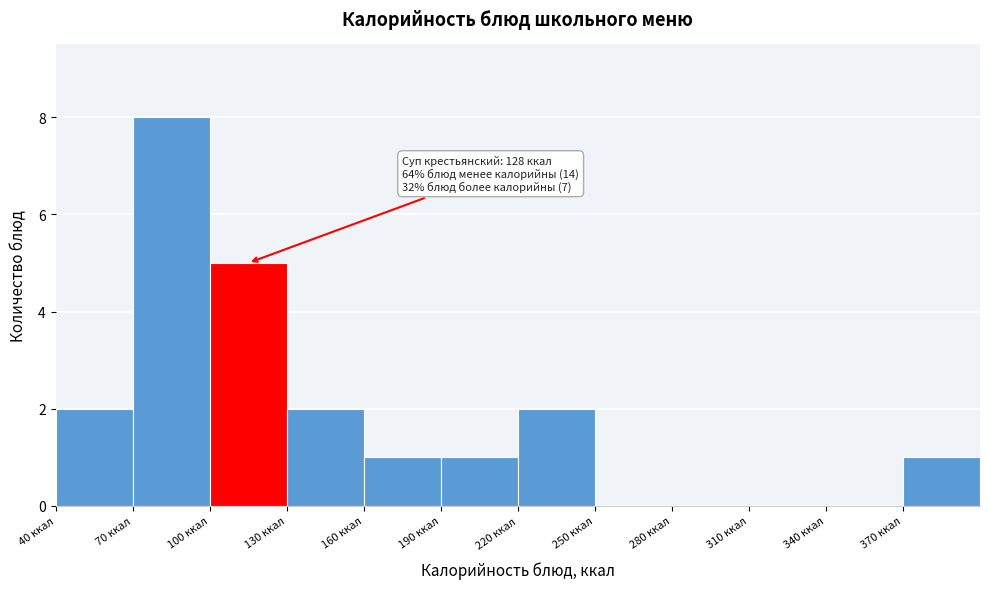

Which range on the x-axis has the tallest bar?

70 to 100